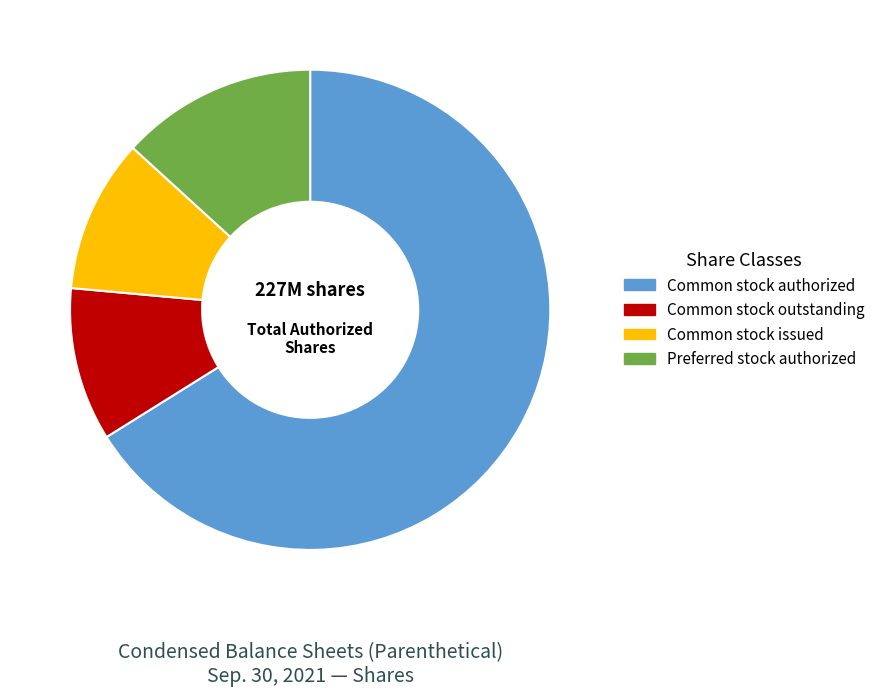

How many segments does this pie chart have?

4